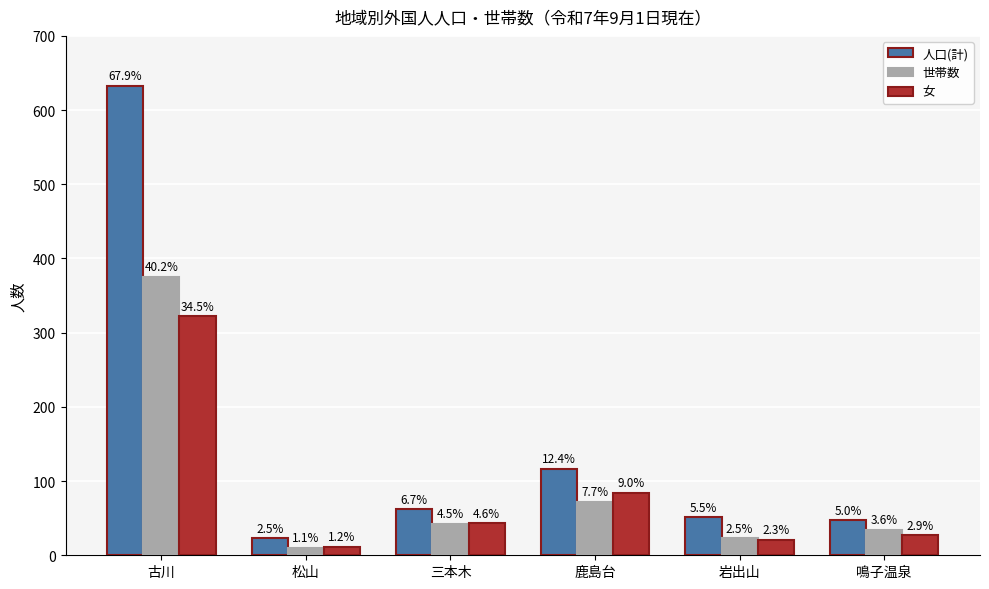

What is the approximate value of 人口(計) at 三本木, to the nearest 100?

100